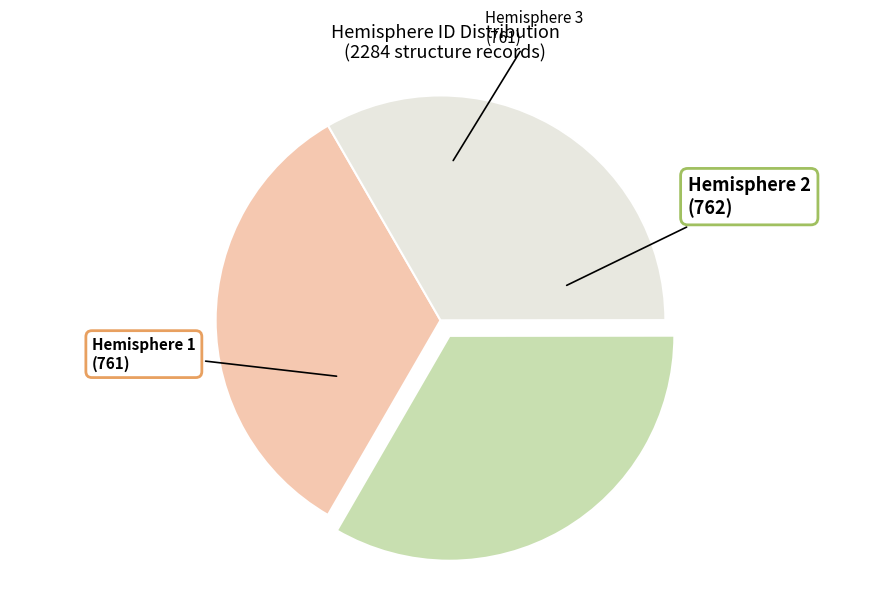

What is the ratio of the value at Hemisphere 2 to the value at Hemisphere 3?

1.0